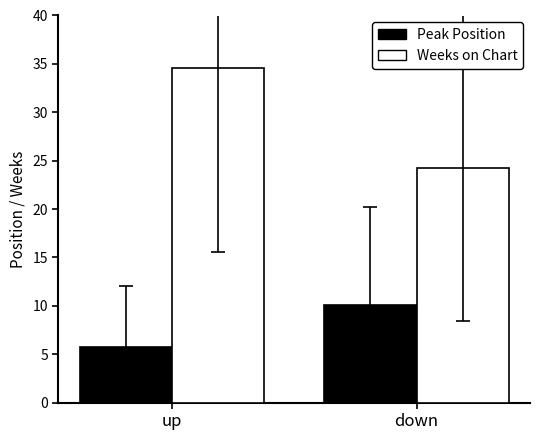

The value of Weeks on Chart at up is 34.6. True or false?

True